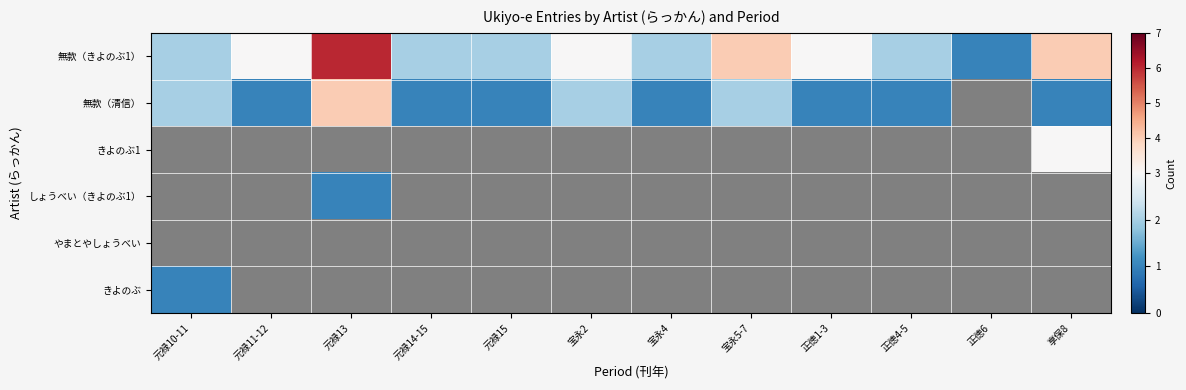

Which has a higher value, 宝永5-7 or 享保8?

宝永5-7